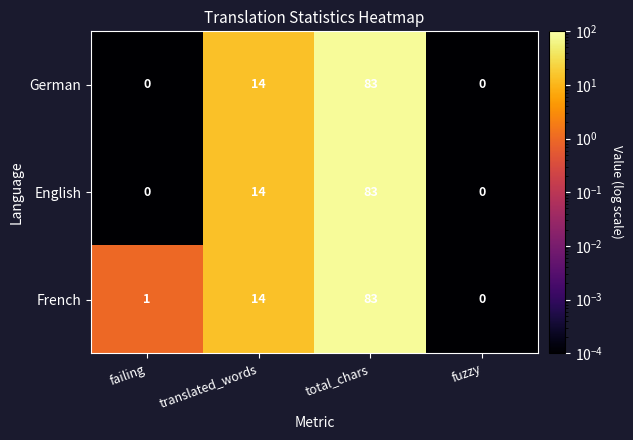

What is the average value of the German series?

24